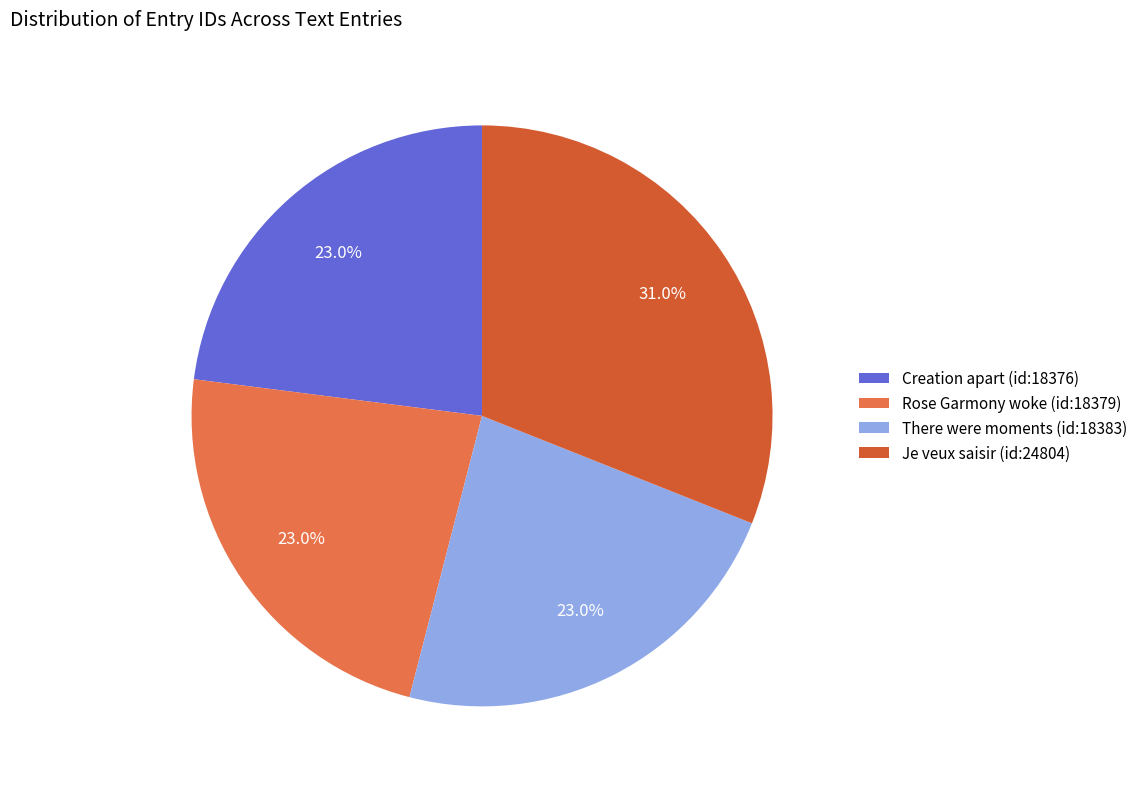

What is the largest slice in the pie chart?

Je veux saisir (id:24804)